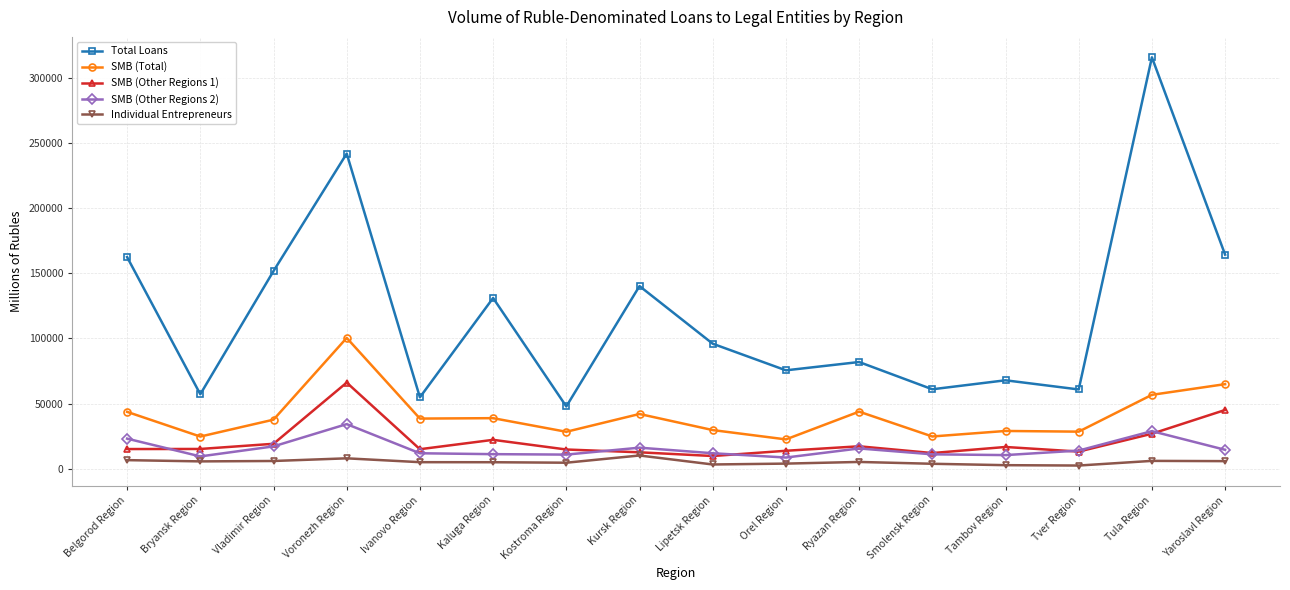

True or false: Individual Entrepreneurs and Total Loans intersect in this chart.

False